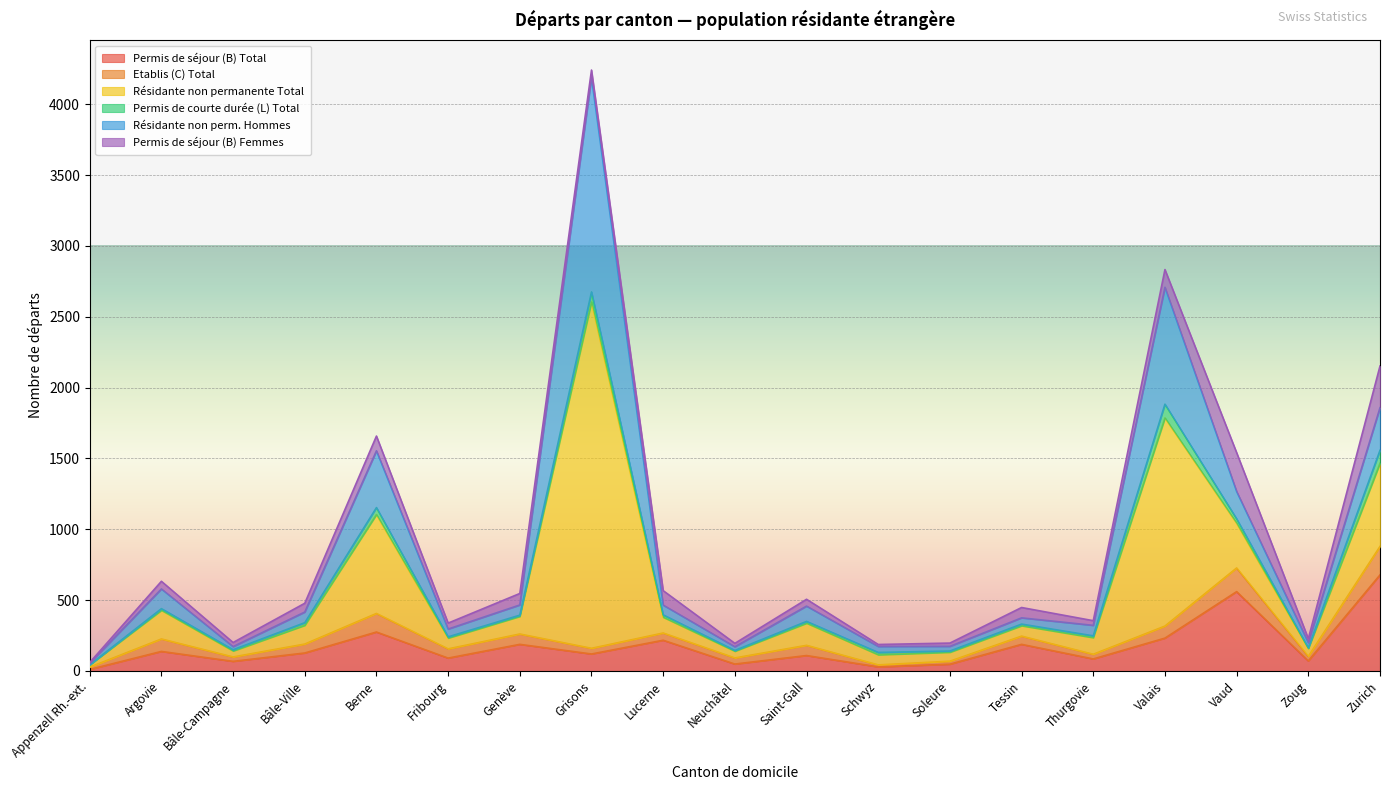

Which category has the highest value across all series?

Grisons